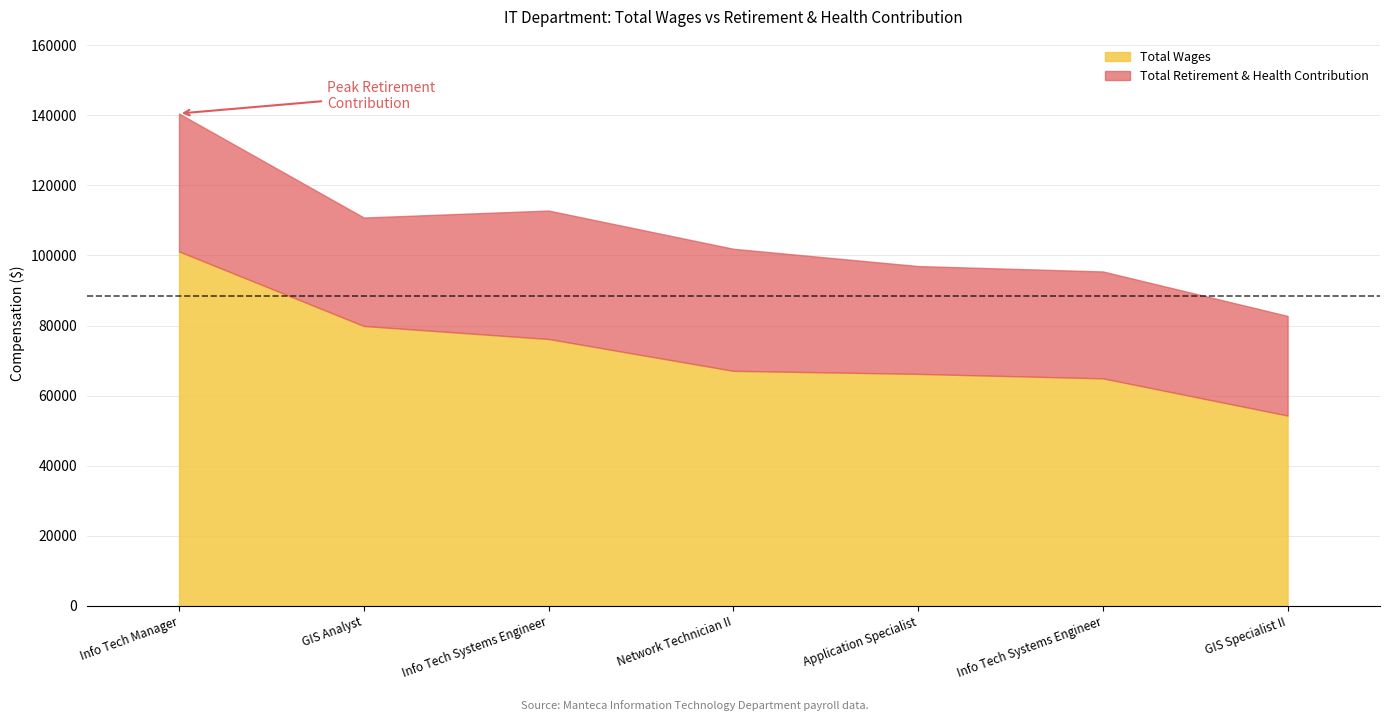

Between GIS Analyst and Info Tech Systems Engineer, which is larger?

GIS Analyst